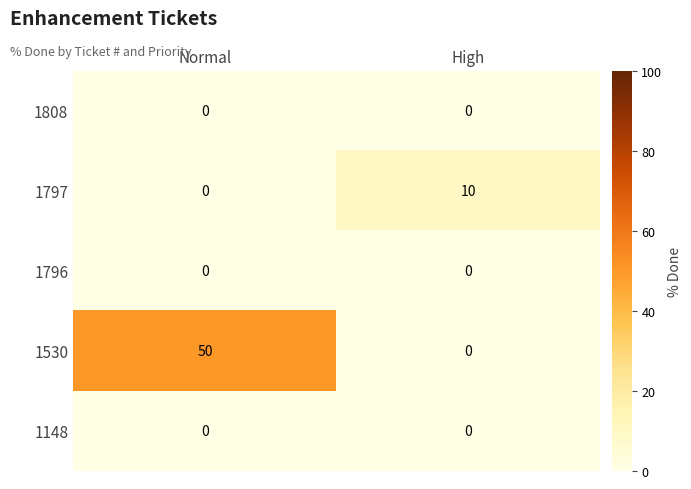

The 1808 series shows 0 at High. True or false?

True